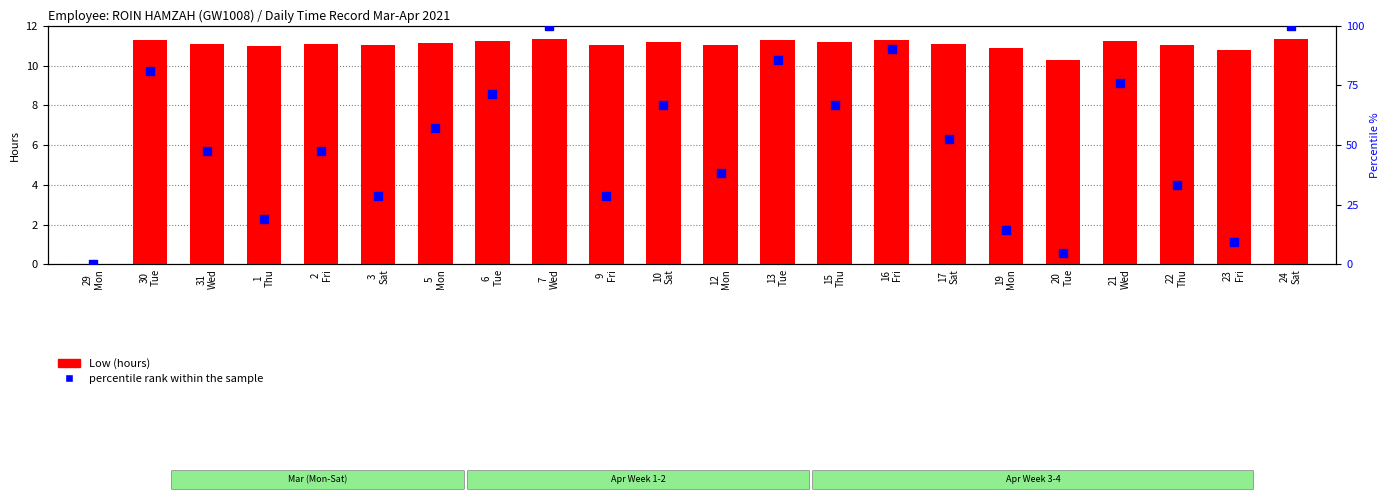

Which series reaches the maximum Y coordinate?

percentile rank within the sample